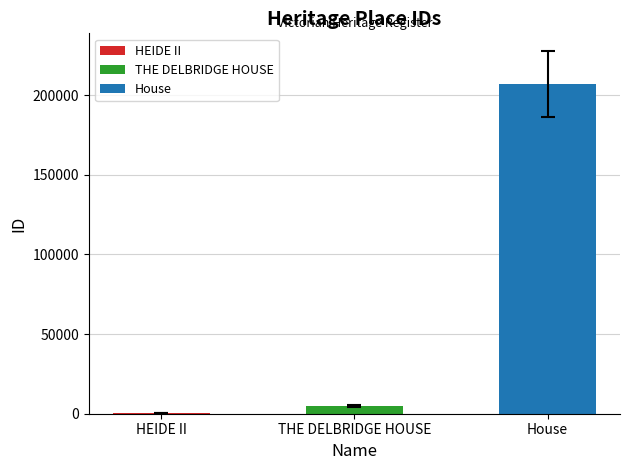

What is the greatest value displayed?

206793